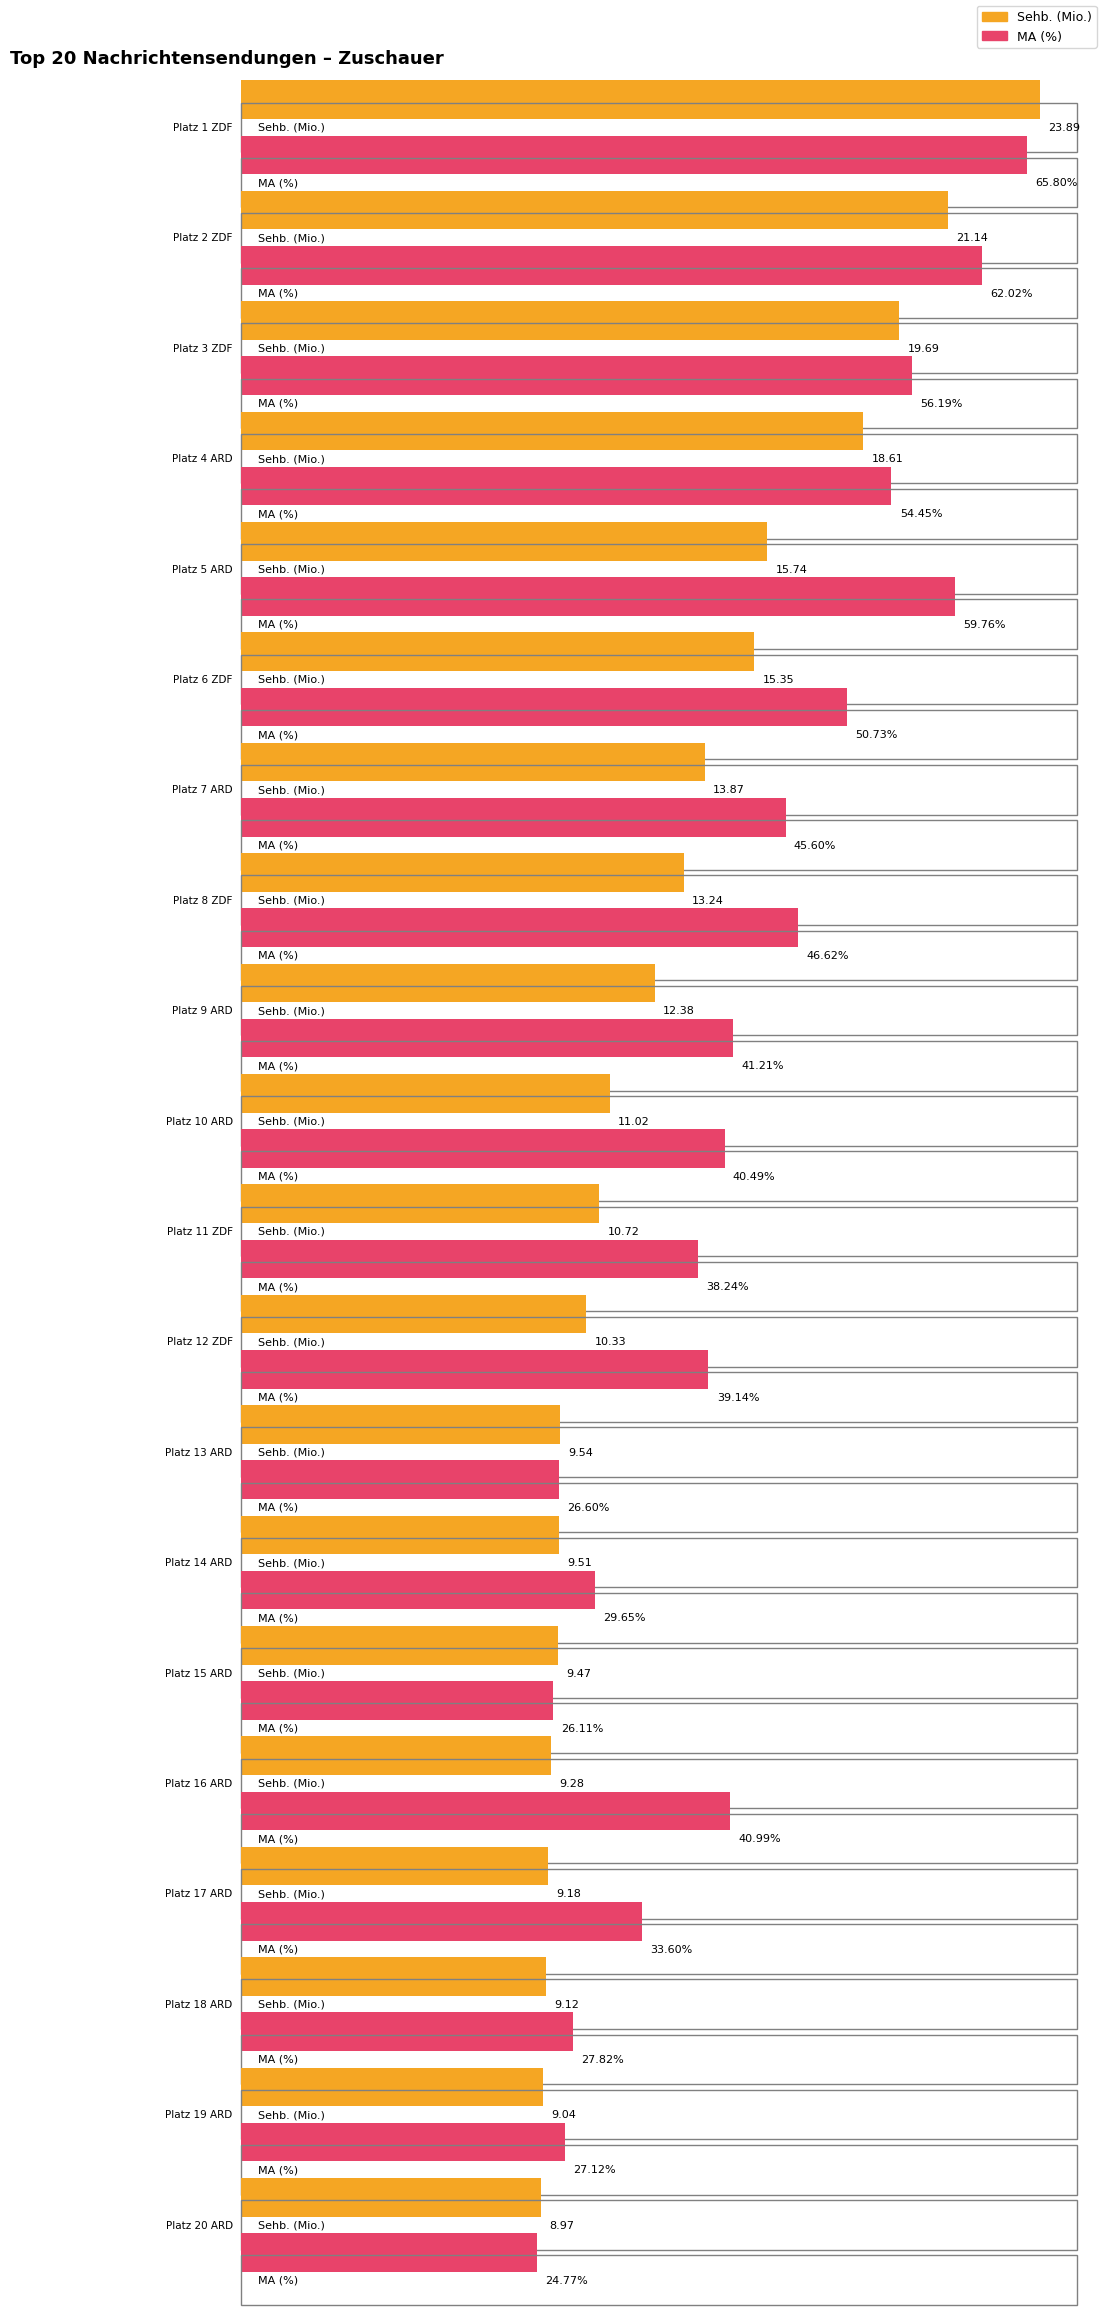

The MA (%) series shows 38.2 at Platz 11
ZDF. True or false?

True